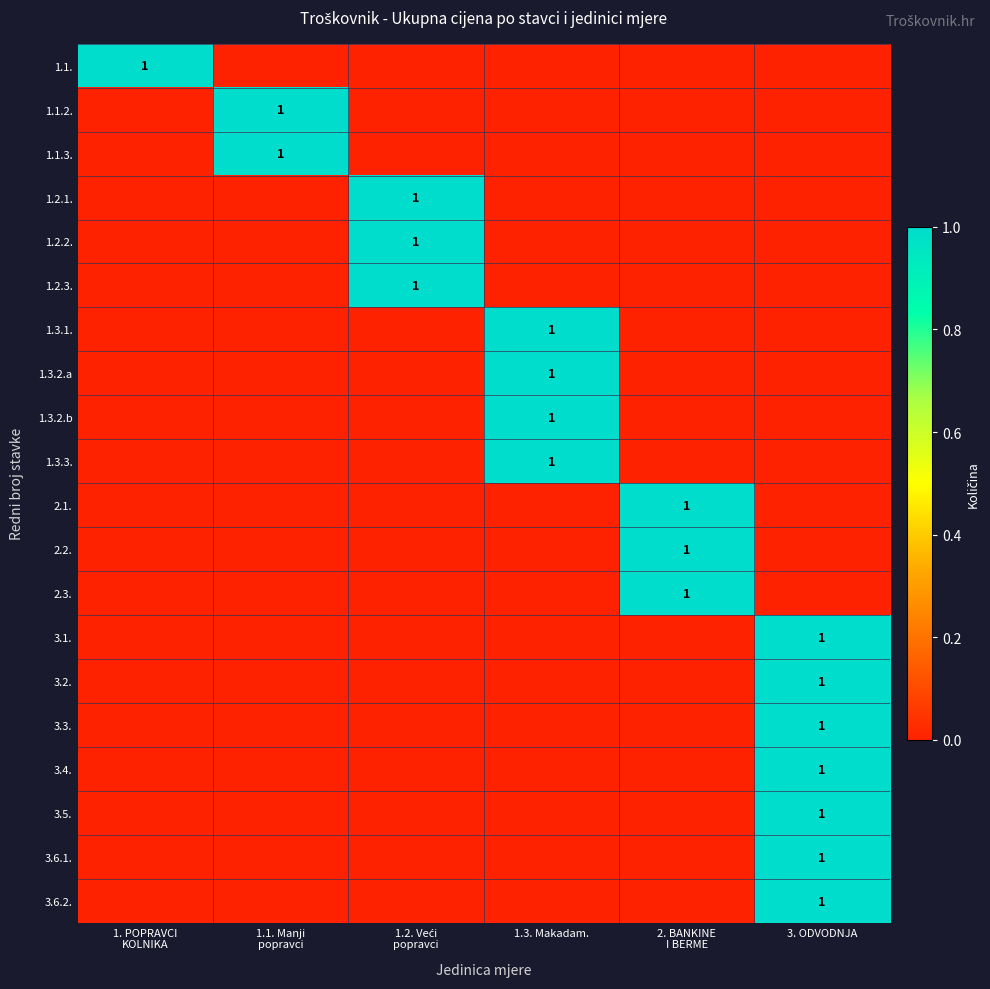

Between 1.2. Veći popravci and 1.3. Makadam., which series saw the biggest shift?

1.2.1.